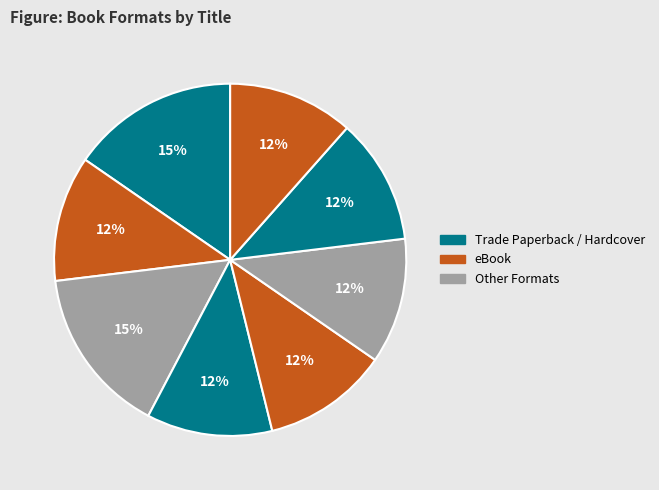

How many slices are in this pie chart?

8